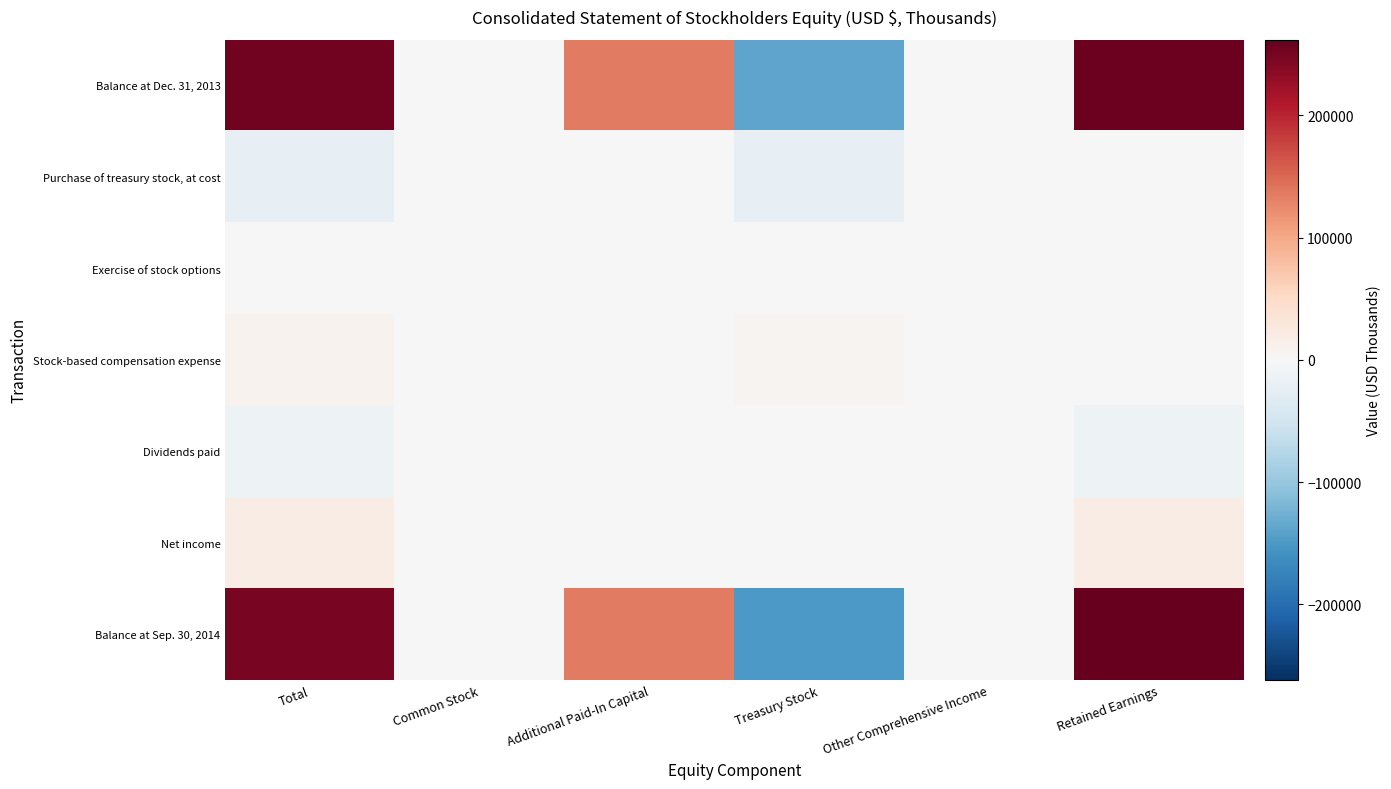

Between Treasury Stock and Total, which is larger?

Total